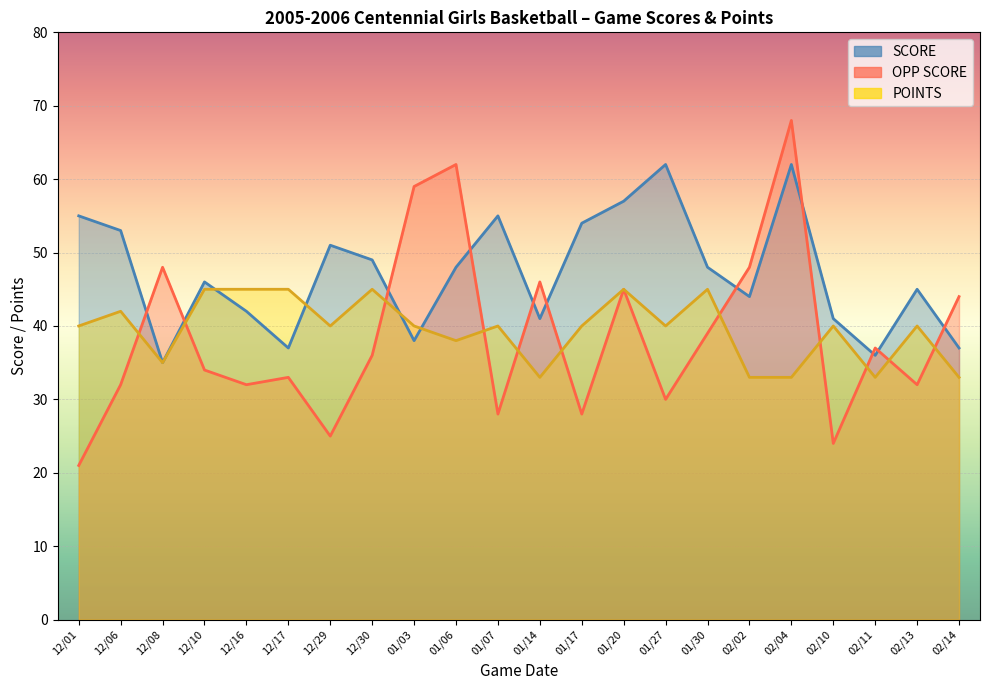

What is the sum of all POINTS values?

870